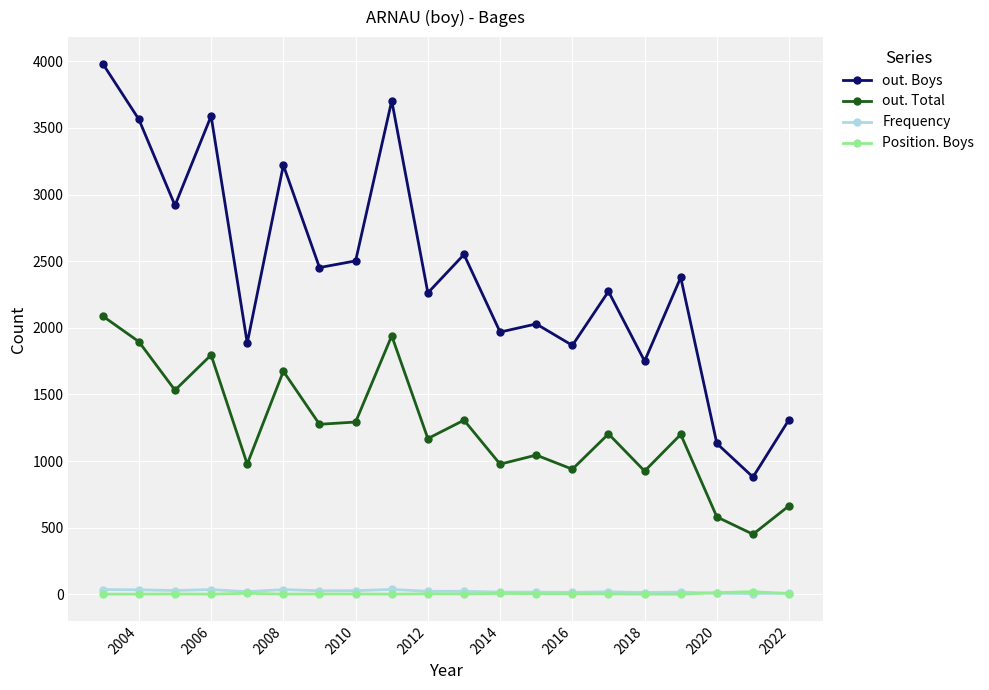

Rank the series by their maximum value, from highest to lowest.

out. Boys, out. Total, Frequency, Position. Boys